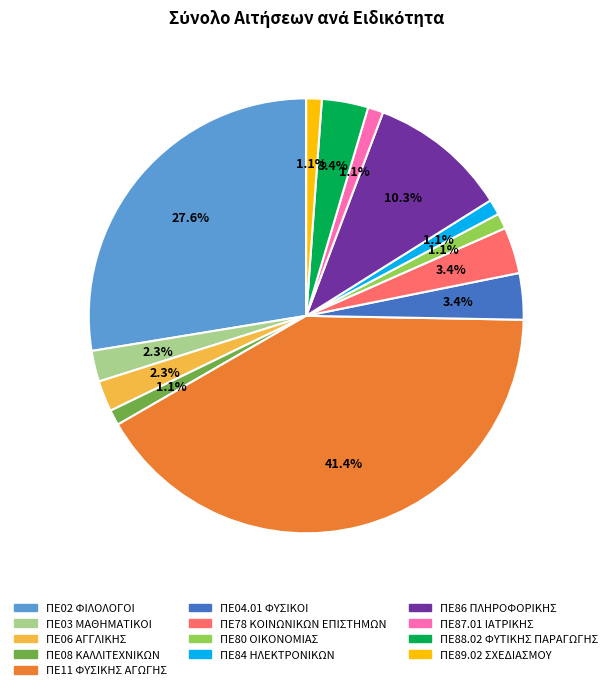

Is ΠΕ80 ΟΙΚΟΝΟΜΙΑΣ the majority of the pie?

No